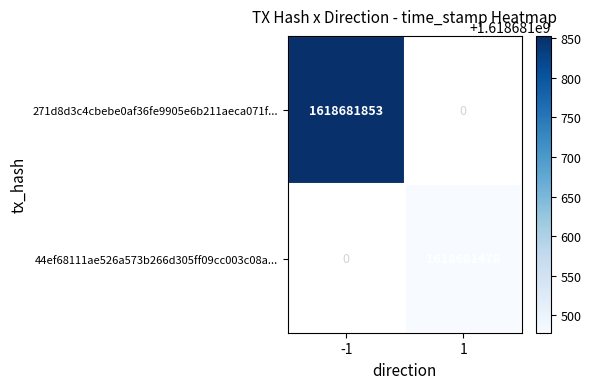

The 44ef68111ae526a573b266d305ff09cc003c08a series shows 2 at 0. True or false?

False